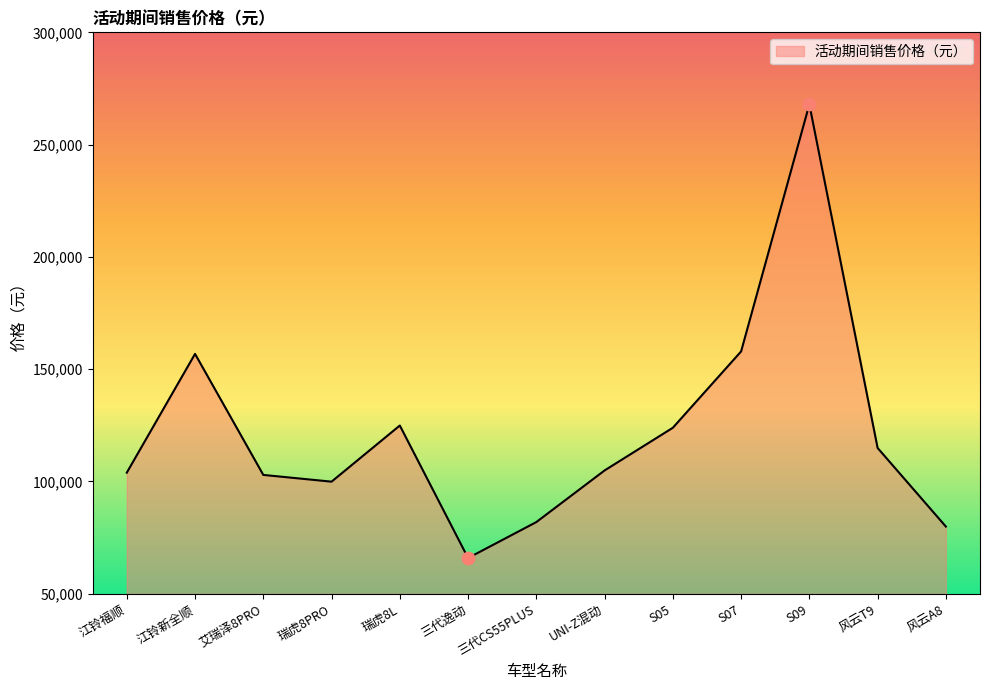

What is the change in value from 江铃福顺 to S07?

+54000